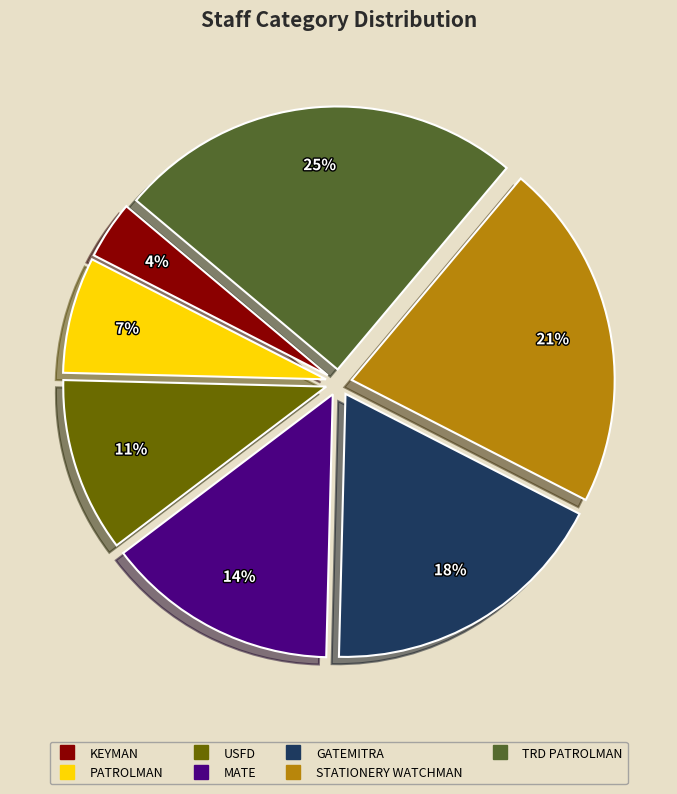

Rank the categories by value from lowest to highest.

KEYMAN, PATROLMAN, USFD, MATE, GATEMITRA, STATIONERY WATCHMAN, TRD PATROLMAN